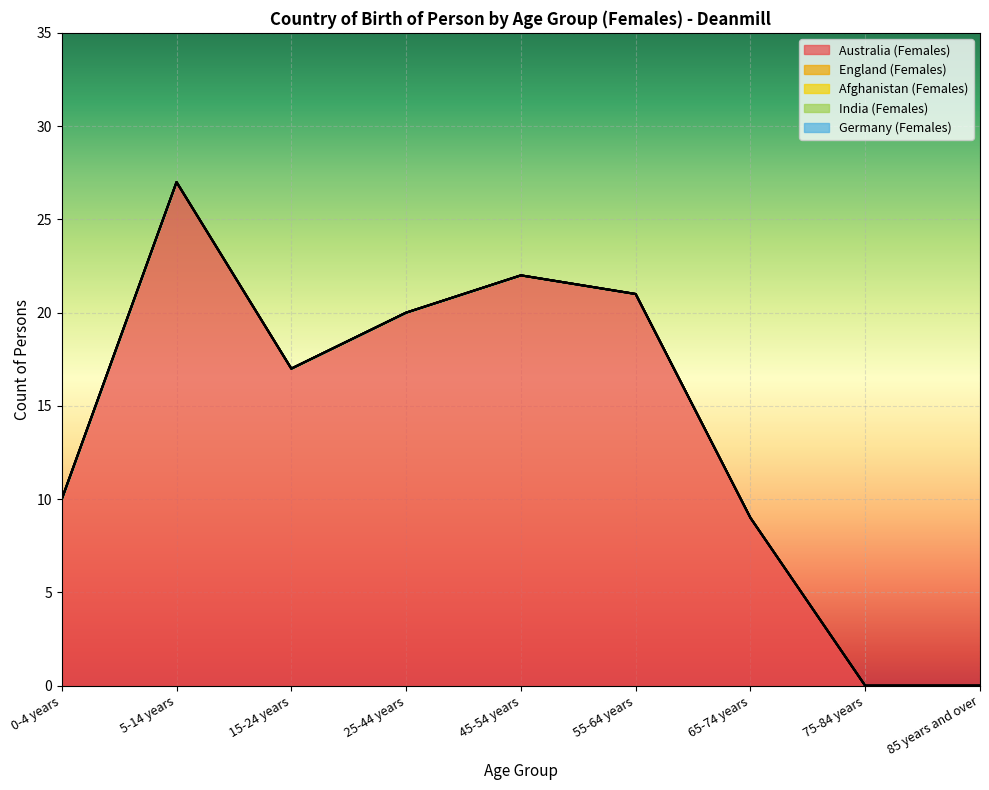

True or false: England (Females) and India (Females) intersect in this chart.

False